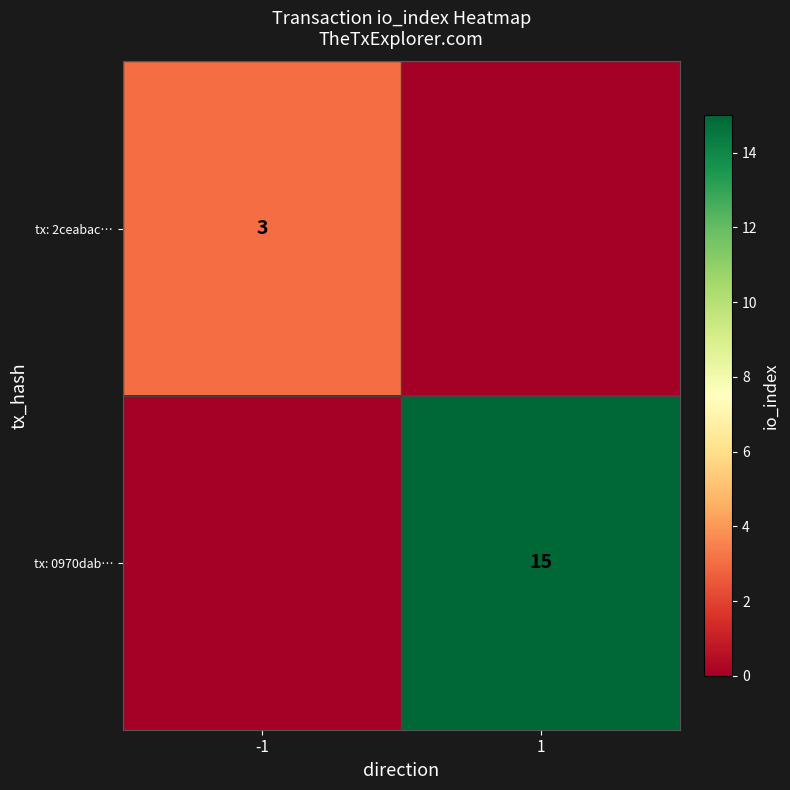

True or false: tx: 2ceabac… has a value of 3 at -1.

True